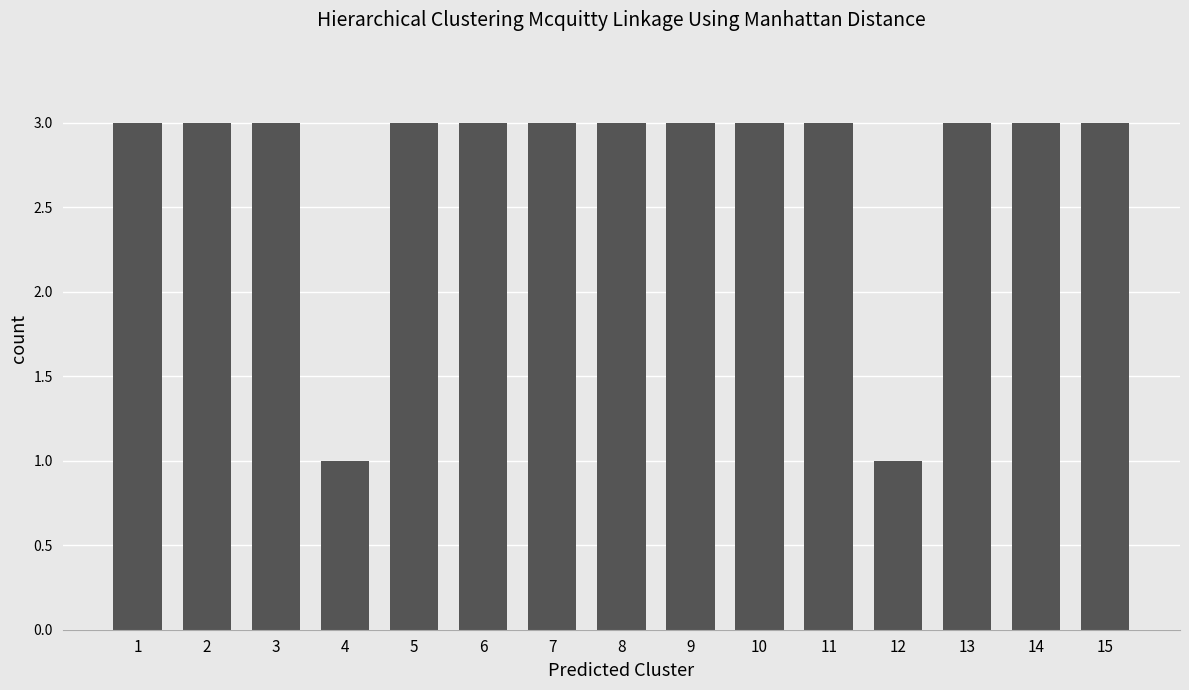

Are the bars grouped side by side (vs. stacked)?

No